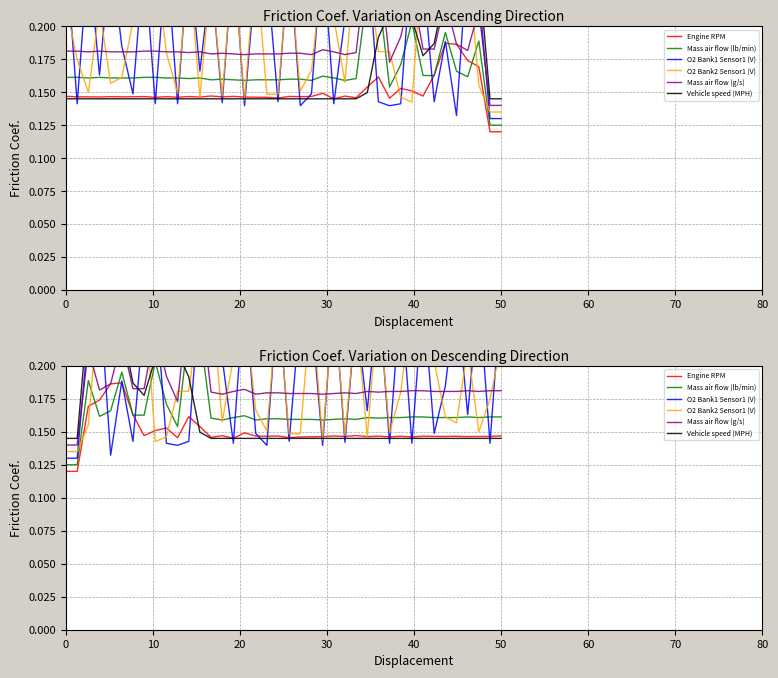

How many interior local peaks does the Engine RPM series have?

13